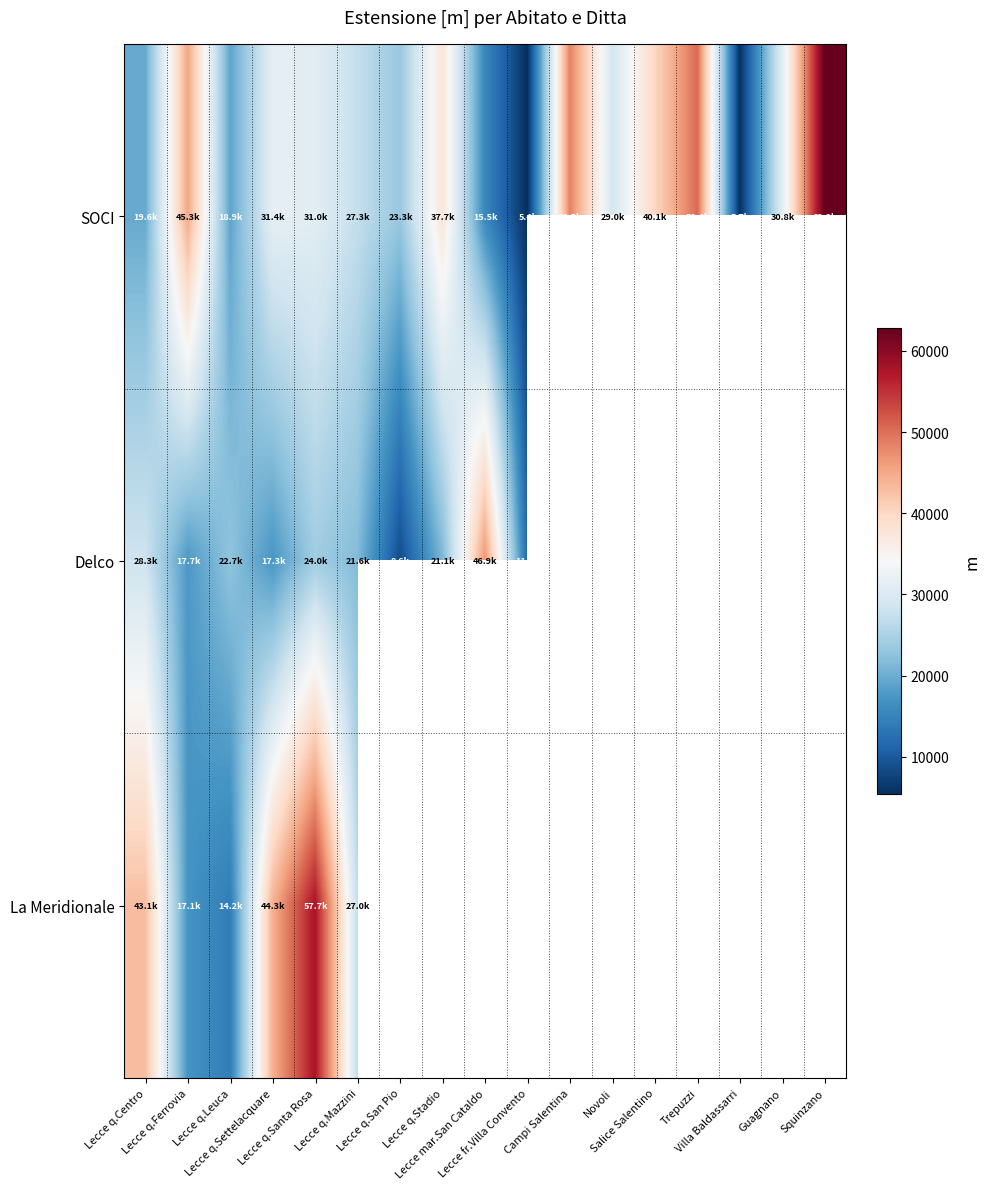

What is the spread (max minus min) of values at Lecce q.Stadio?

16599.7